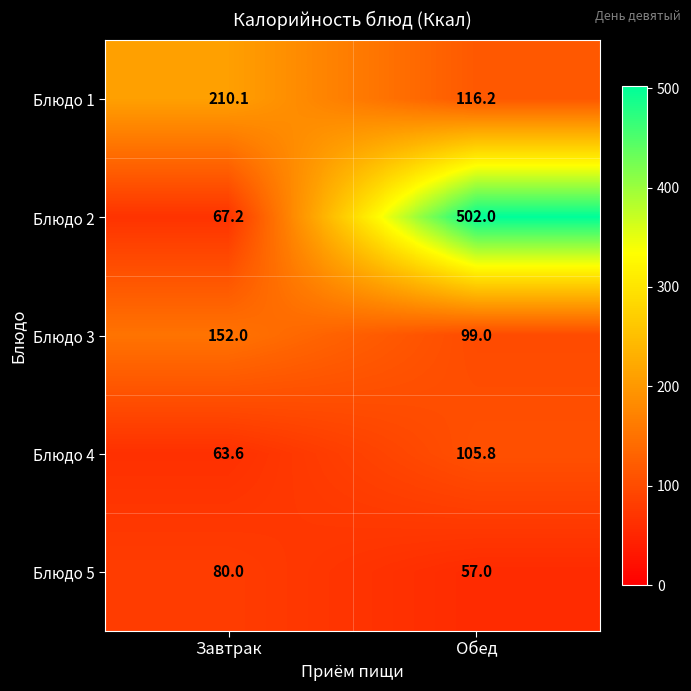

What value does the Блюдо 3 series have at Обед?

99.0